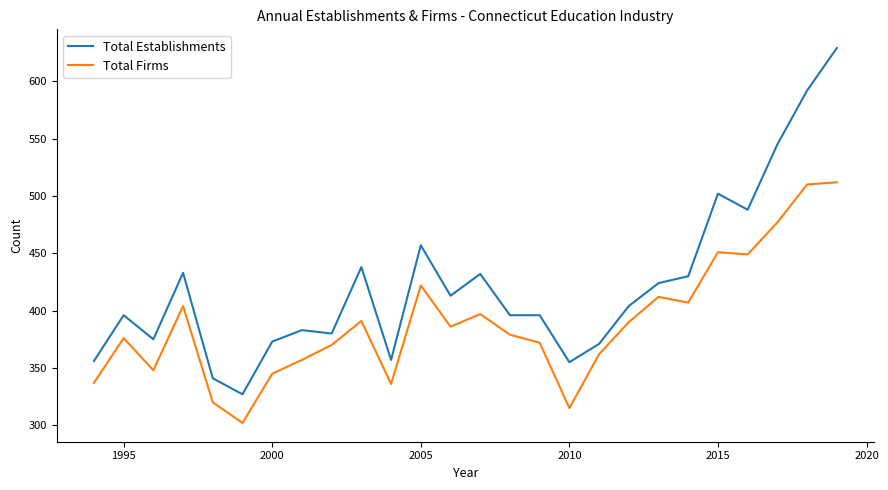

Which series has the widest spread of values?

Total Establishments